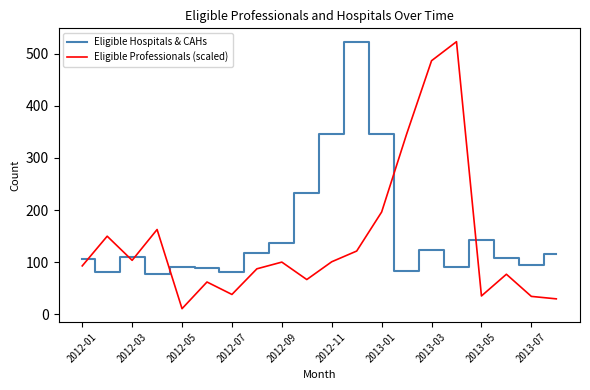

How many values in the Eligible Professionals (scaled) series are below 100?

10